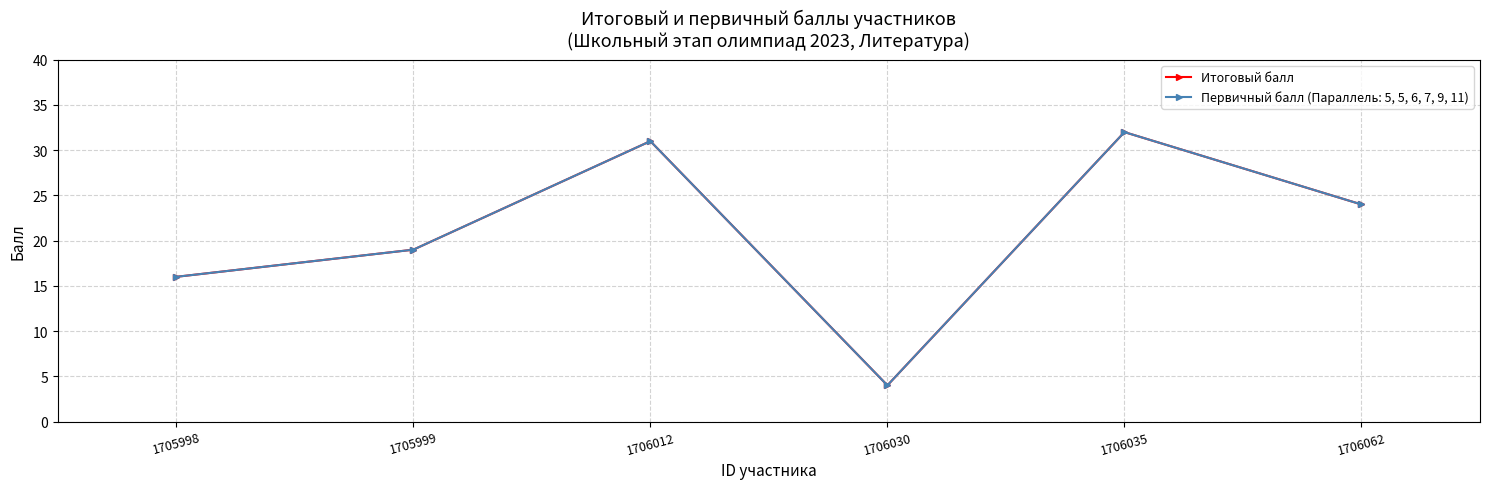

Does the chart have visible grid lines?

Yes